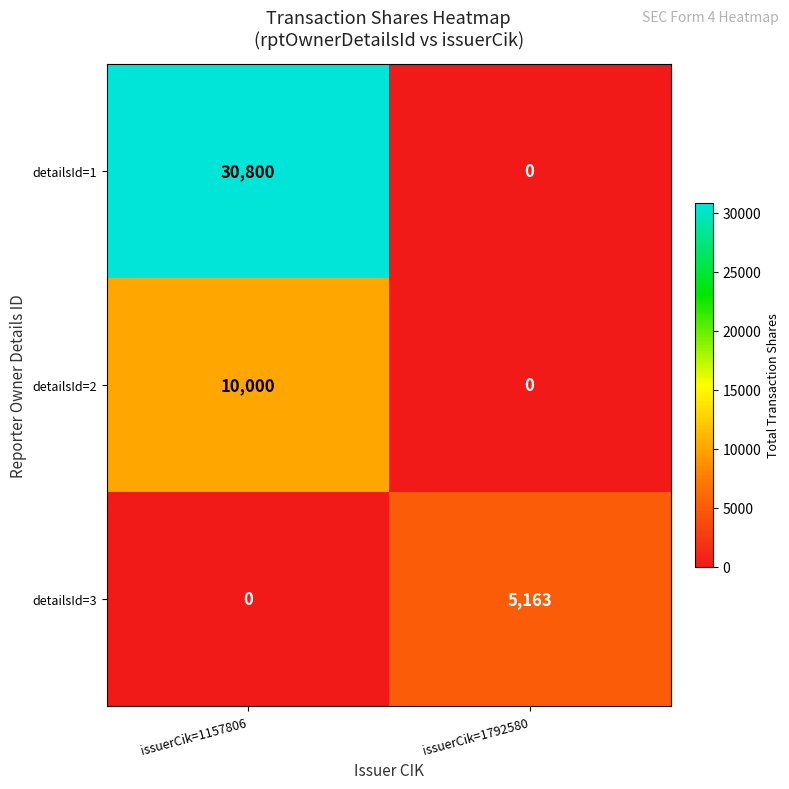

List the series in order of their peak value, lowest first.

detailsId=3, detailsId=2, detailsId=1